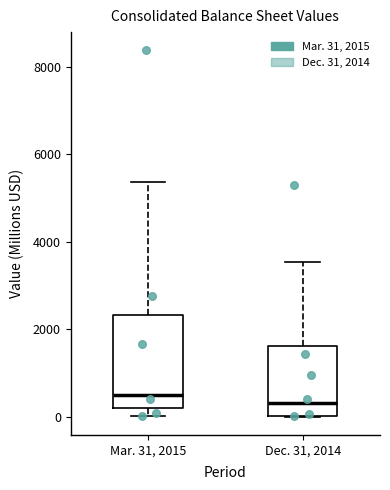

Comparing the boxes themselves (not the whiskers), which one is the tallest?

Mar. 31, 2015